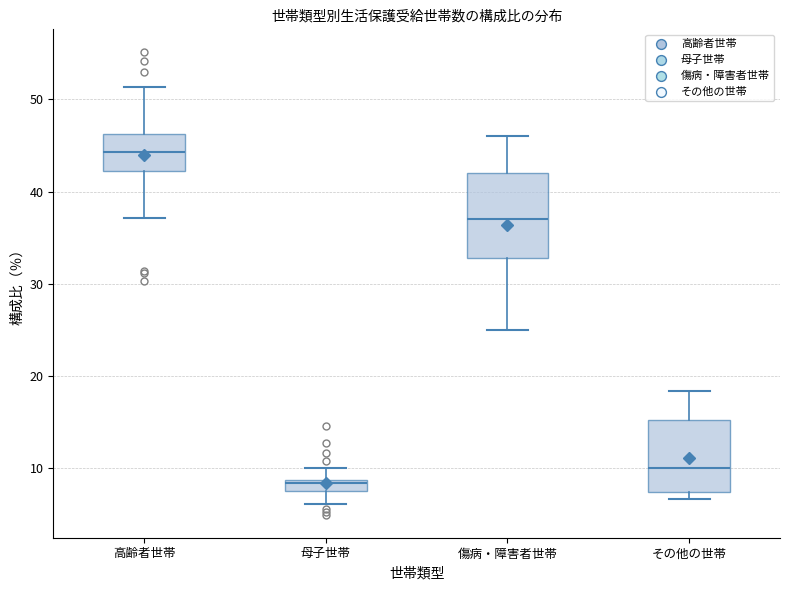

Where does the median line of the box for 高齢者世帯 sit on the y-axis? The values are not printed on the chart, so give them approximately, as read against the axis.

44